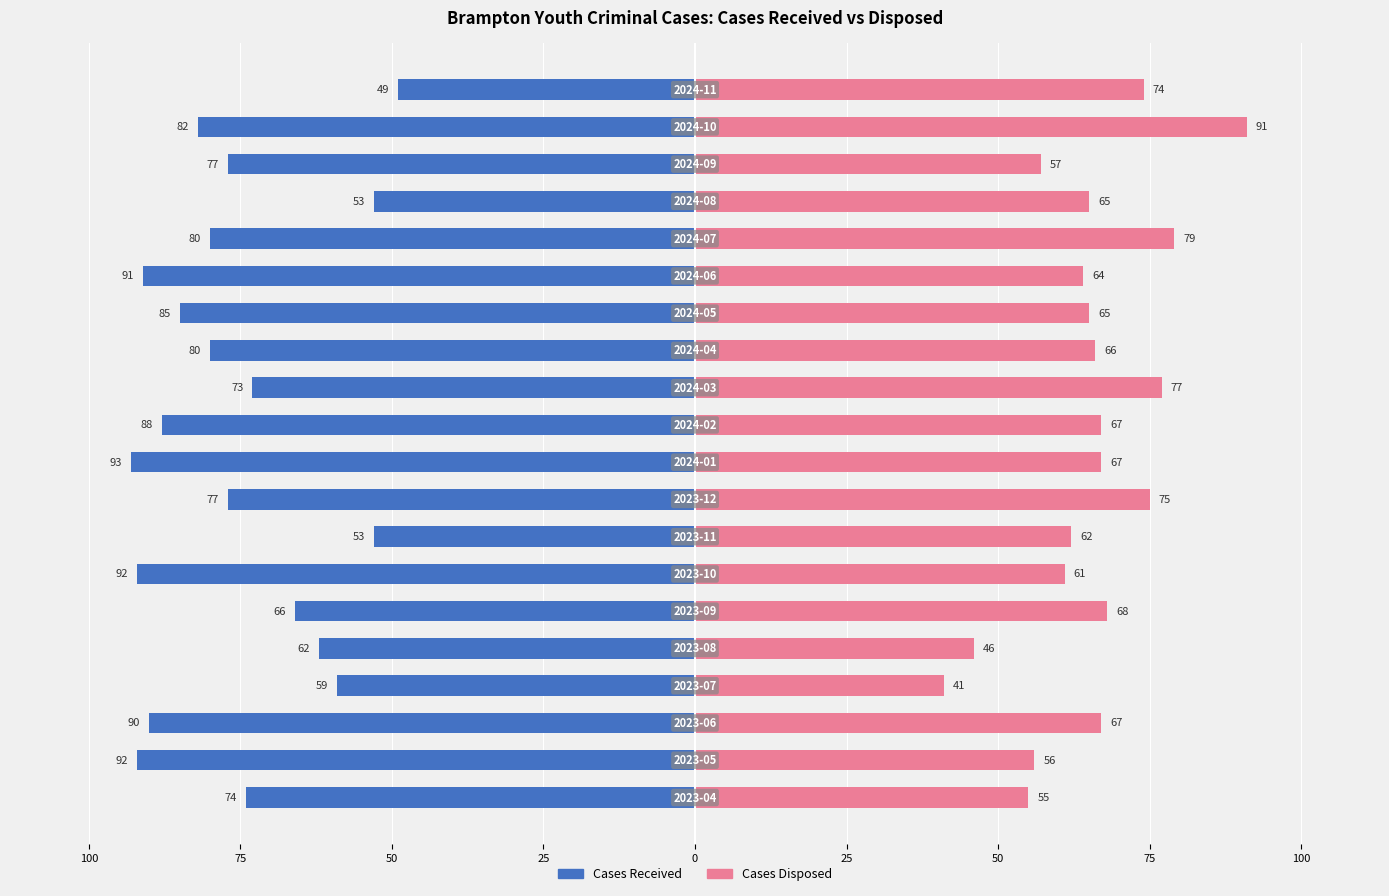

Is it true that Cases Disposed equals 38 at 19?

False